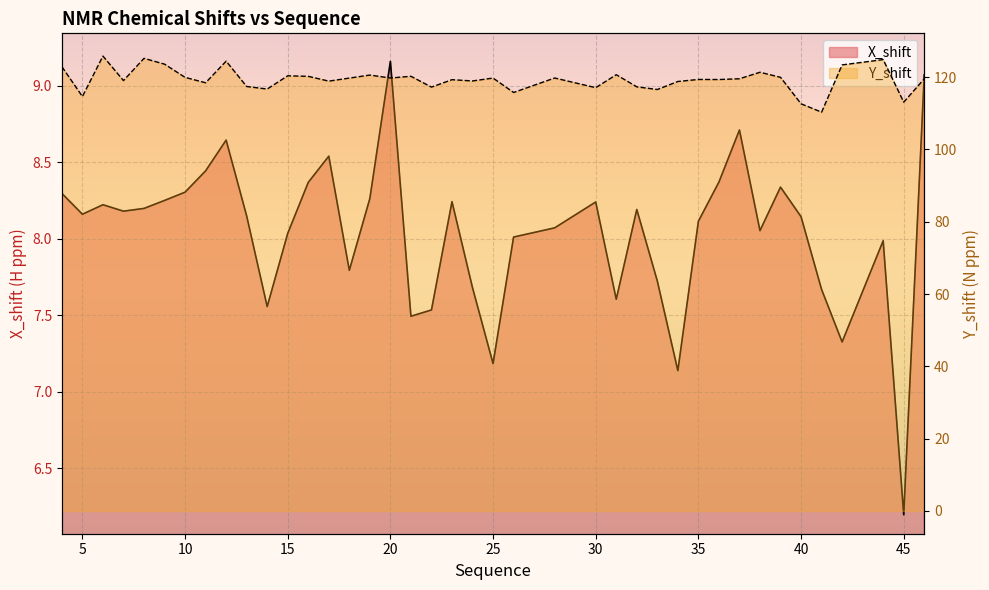

Reading left to right, transcribe all the data shown in this chart.

X_shift: 4=8.3	5=8.2	6=8.2	7=8.2	8=8.2	9=8.2	10=8.3	11=8.4	12=8.6	13=8.1	14=7.6	15=8.0	16=8.4	17=8.5	18=7.8	19=8.3	20=9.2	21=7.5	22=7.5	23=8.2	24=7.7	25=7.2	26=8.0	28=8.1	30=8.2	31=7.6	32=8.2	33=7.7	34=7.1	35=8.1	36=8.4	37=8.7	38=8.1	39=8.3	40=8.1	41=7.7	42=7.3	44=8.0	45=6.2	46=9.1
Y_shift: 4=122.9	5=114.7	6=125.8	7=119.1	8=125.2	9=123.6	10=119.9	11=118.5	12=124.4	13=117.4	14=116.7	15=120.4	16=120.2	17=118.9	18=119.7	19=120.6	20=119.8	21=120.2	22=117.3	23=119.3	24=119.0	25=119.8	26=115.8	28=119.8	30=117.1	31=120.7	32=117.3	33=116.6	34=118.8	35=119.4	36=119.3	37=119.6	38=121.4	39=120.0	40=112.6	41=110.3	42=123.4	44=124.9	45=113.1	46=119.5